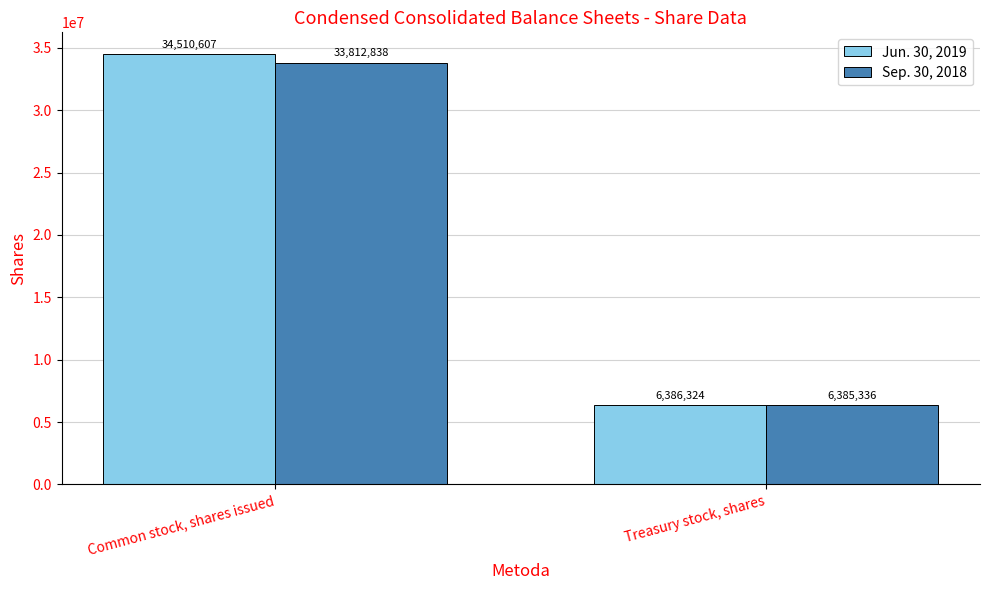

Does the chart contain any negative values?

No